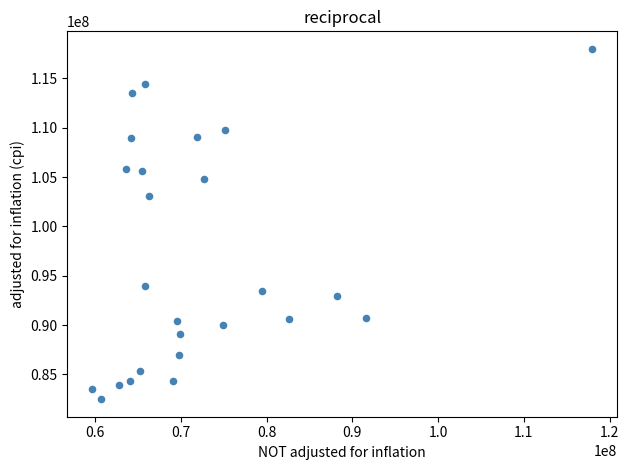

What is the range of Y values (max minus min)?

35495737